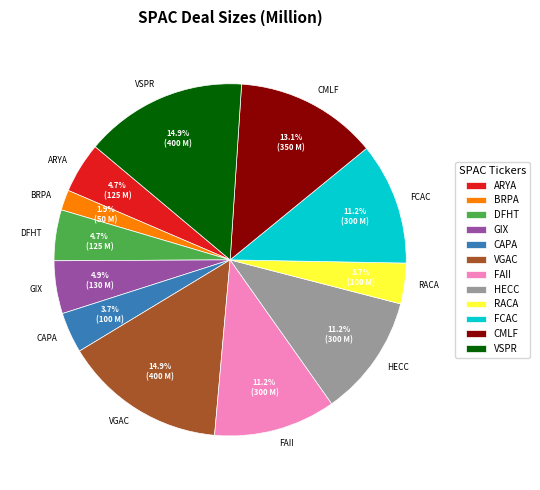

Is it true that CMLF is 2% of the pie?

False